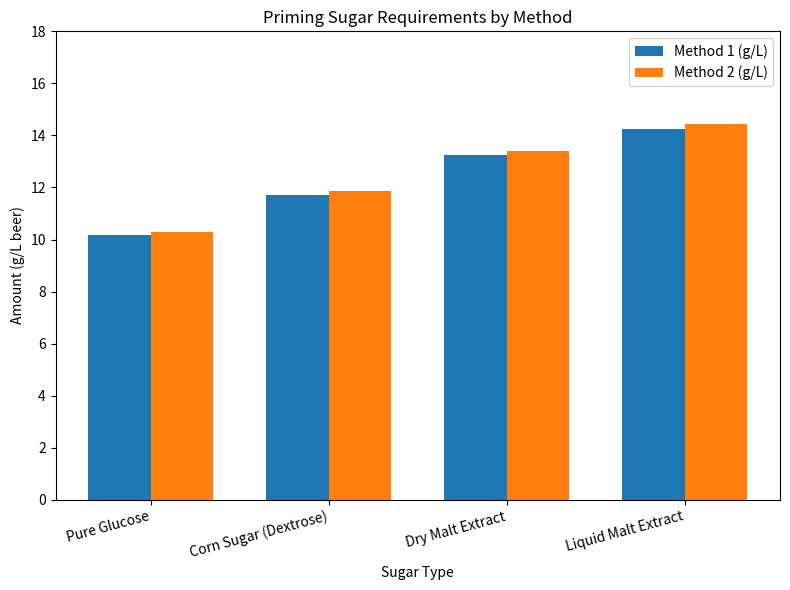

What is the minimum value shown in the chart?

10.2